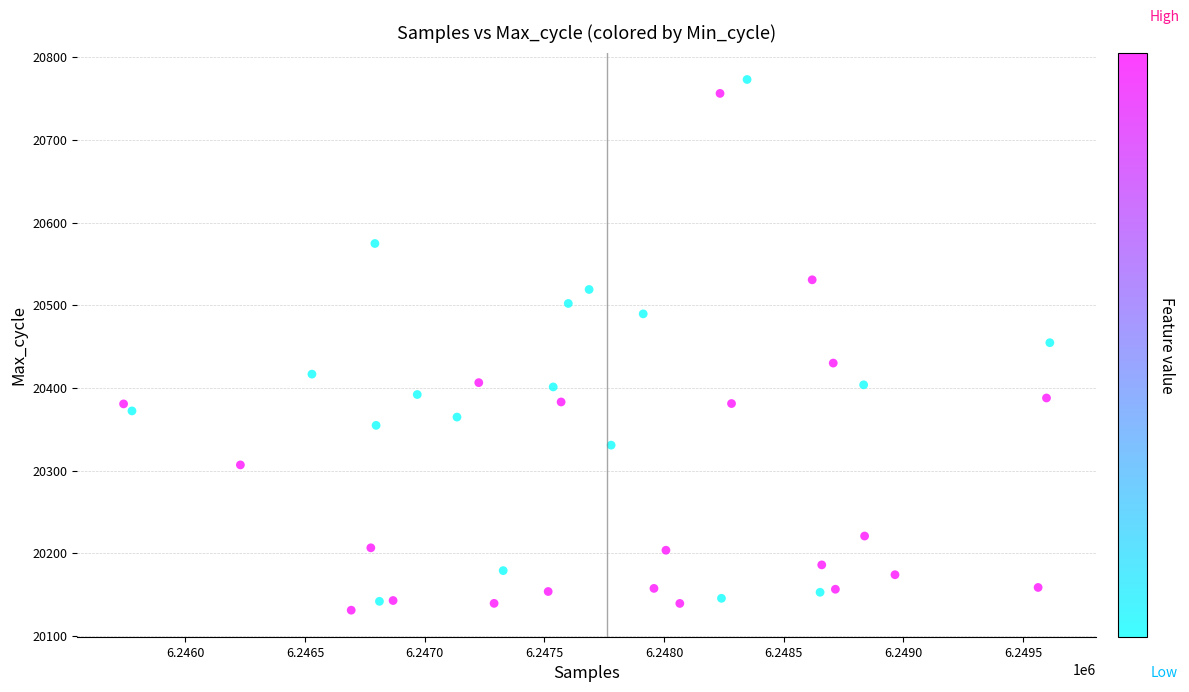

What is the range of Y values (max minus min)?

641.8